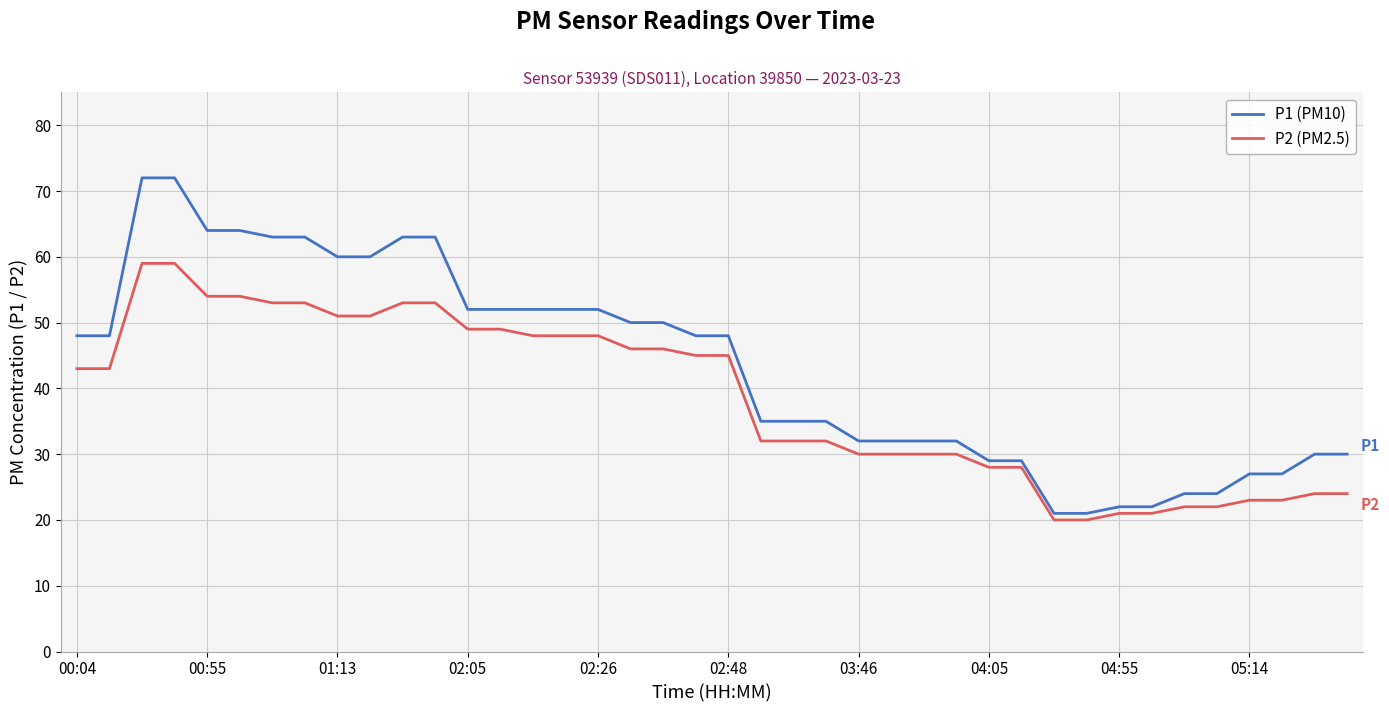

List the series in order of their overall mean, lowest first.

P2 (PM2.5), P1 (PM10)